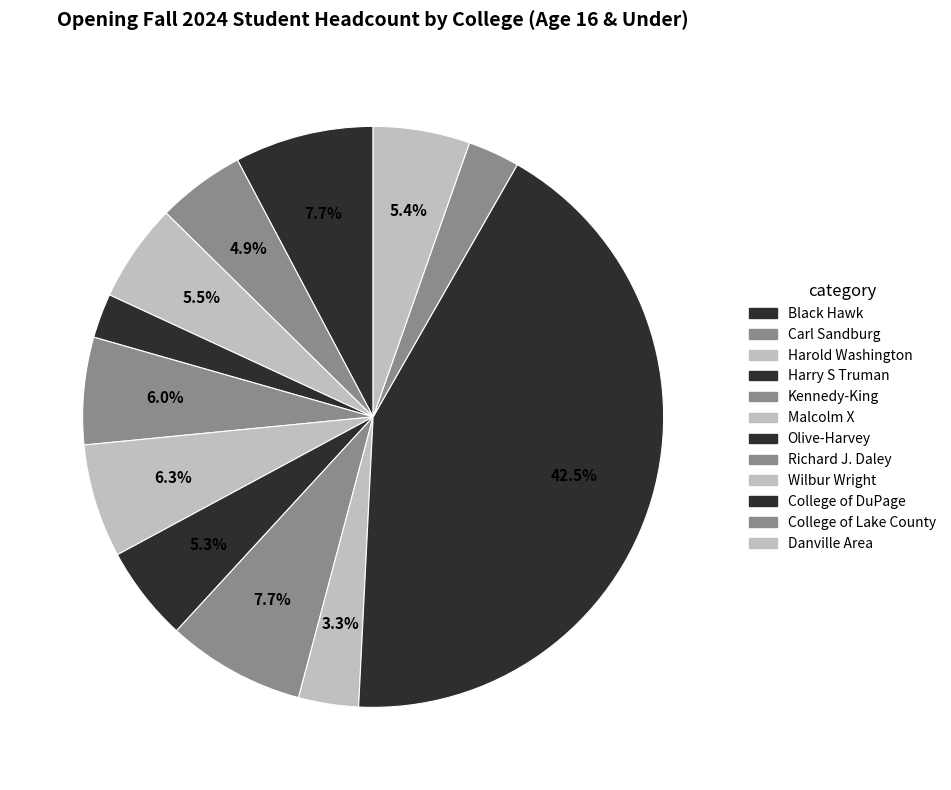

How many slices are in this pie chart?

12